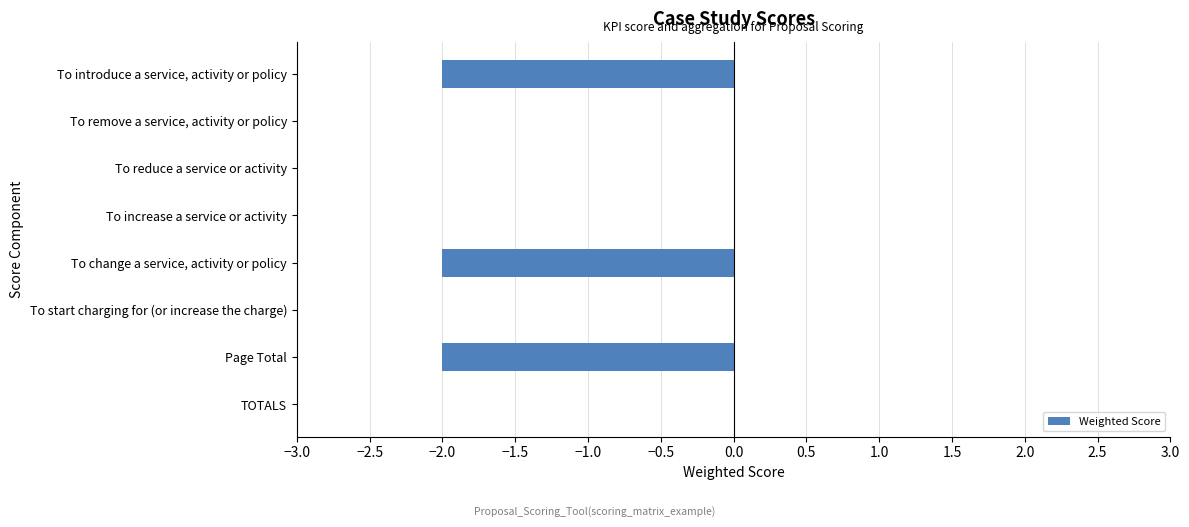

The value at To increase a service or activity is 0. True or false?

True